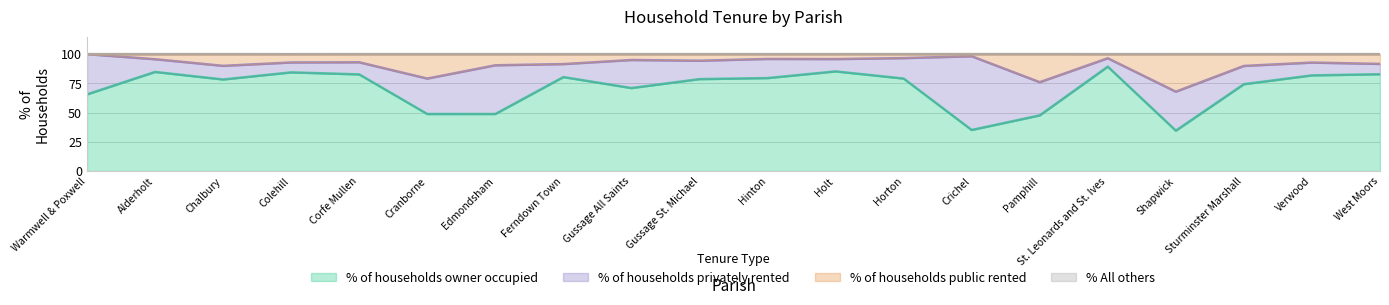

What is the sum of the % of households owner occupied values at Gussage All Saints and Chalbury?

149.3